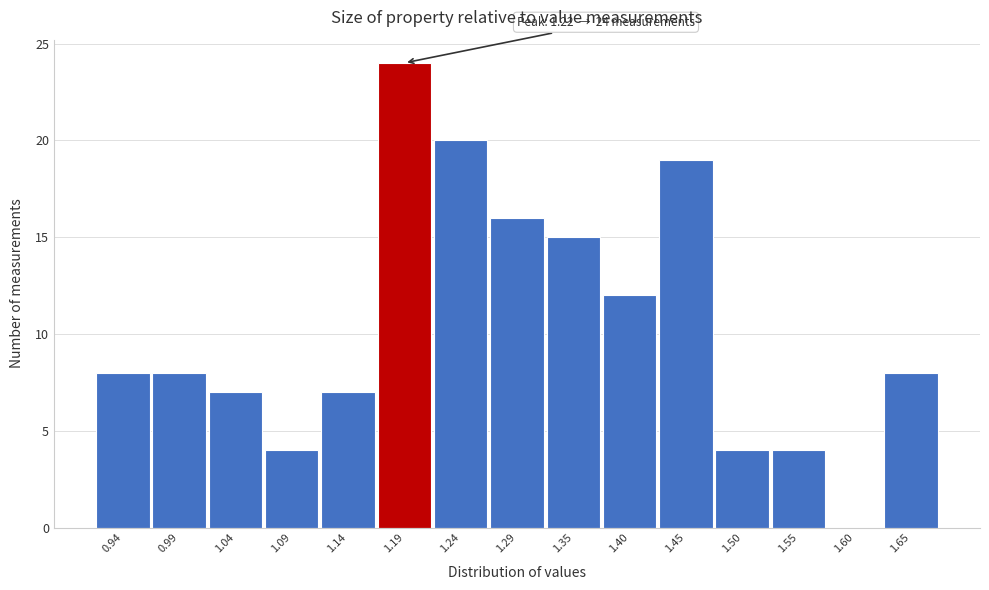

Reading left to right, list all the values displayed in this chart.

0.94=8	0.99=8	1.04=7	1.09=4	1.14=7	1.19=24	1.24=20	1.29=16	1.35=15	1.40=12	1.45=19	1.50=4	1.55=4	1.60=0	1.65=8